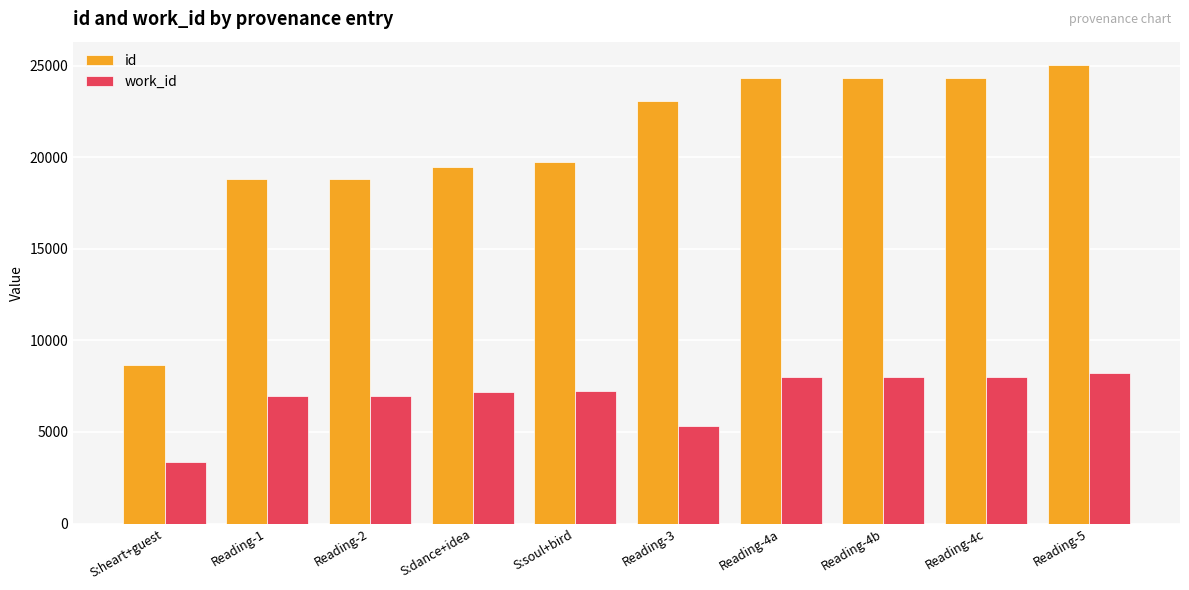

The id series shows 12195 at S:heart+guest. True or false?

False